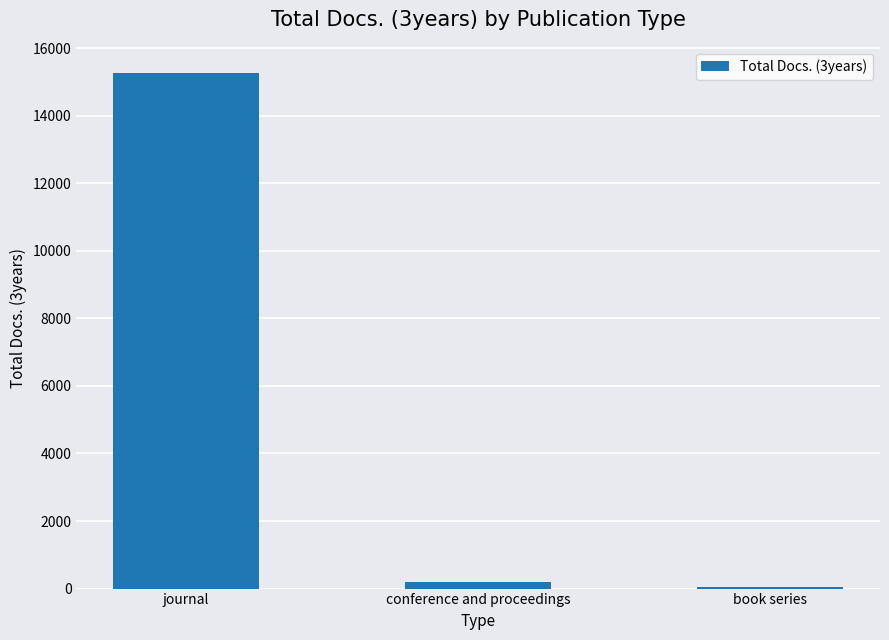

Does the chart contain stacked bars?

No